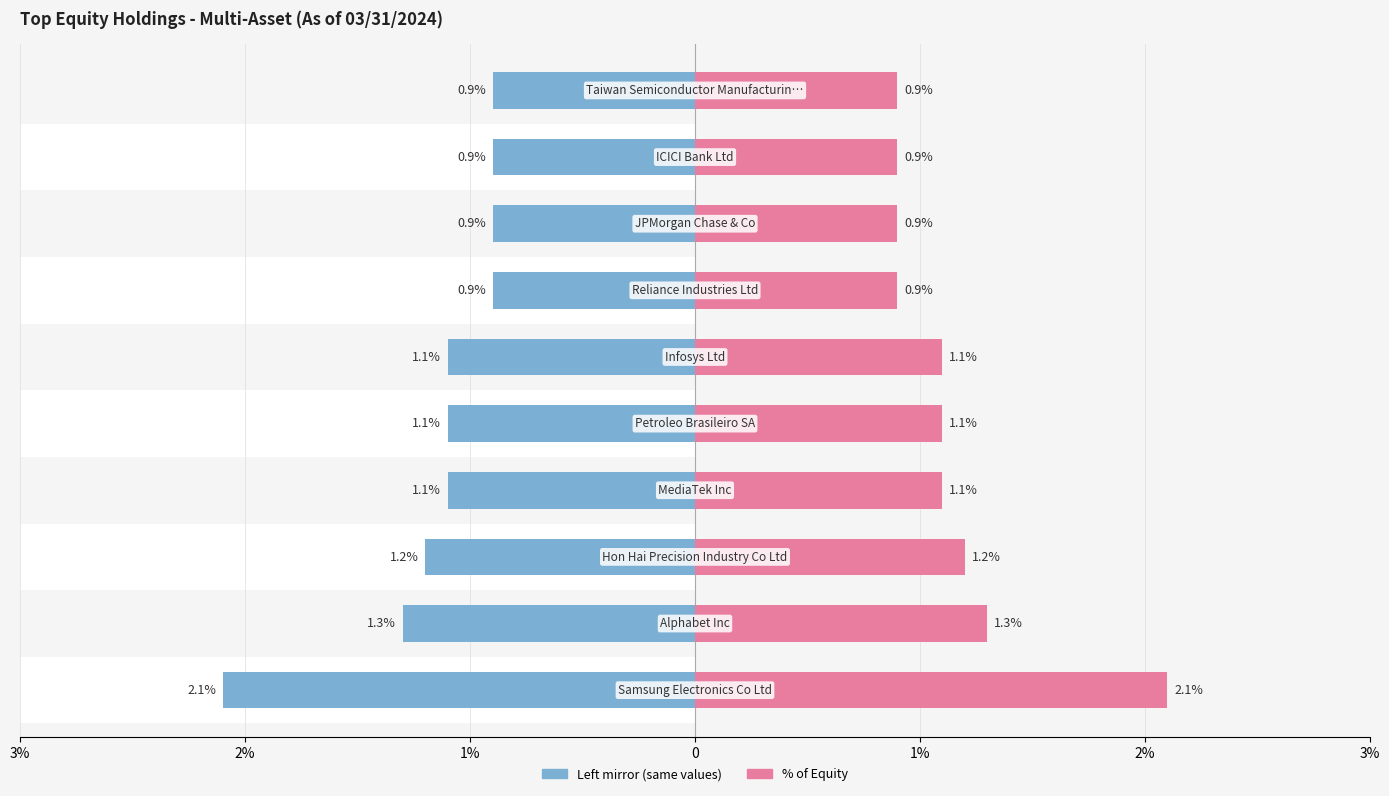

What is the sum of all % of Equity values?

11.5